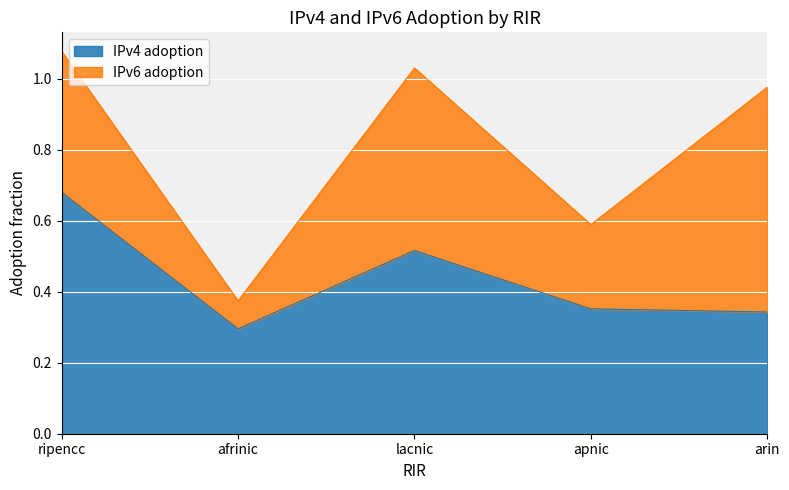

True or false: the data shows 0.3 at arin.

True